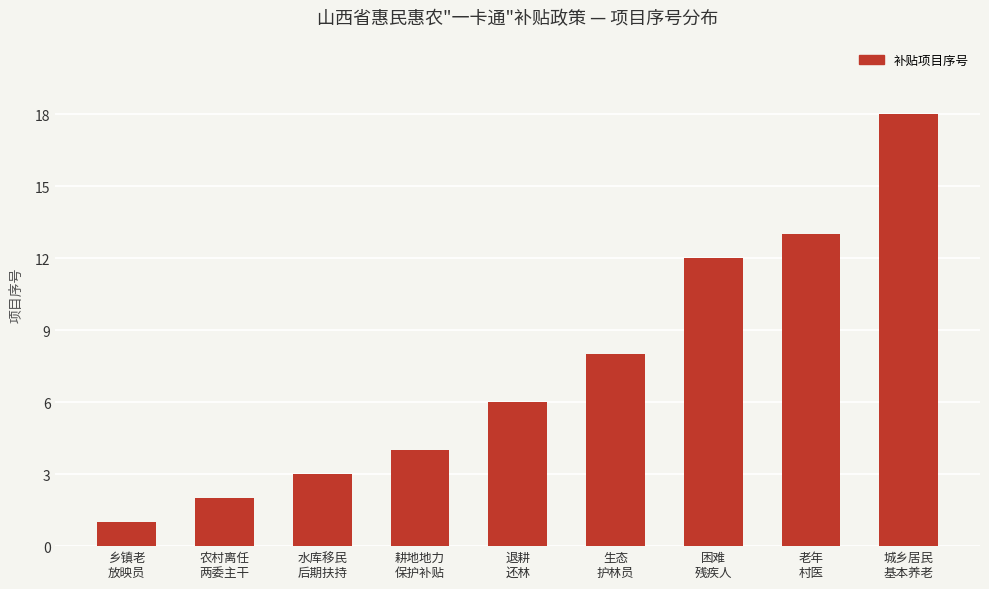

Approximately how many times larger is the value at 老年
村医 compared to 城乡居民
基本养老?

0.7